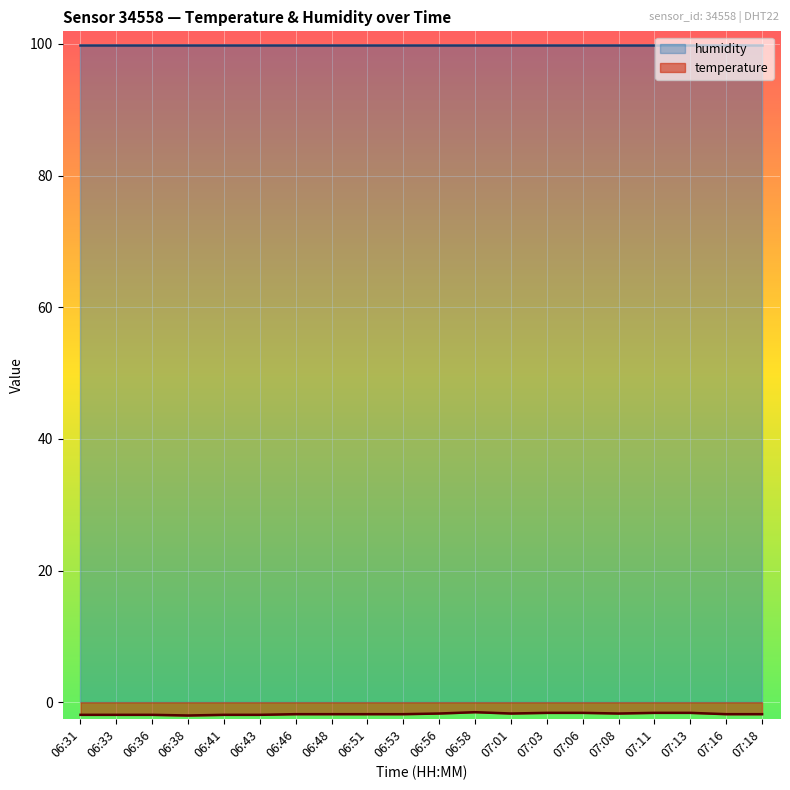

At which label is humidity closest to 99?

06:31